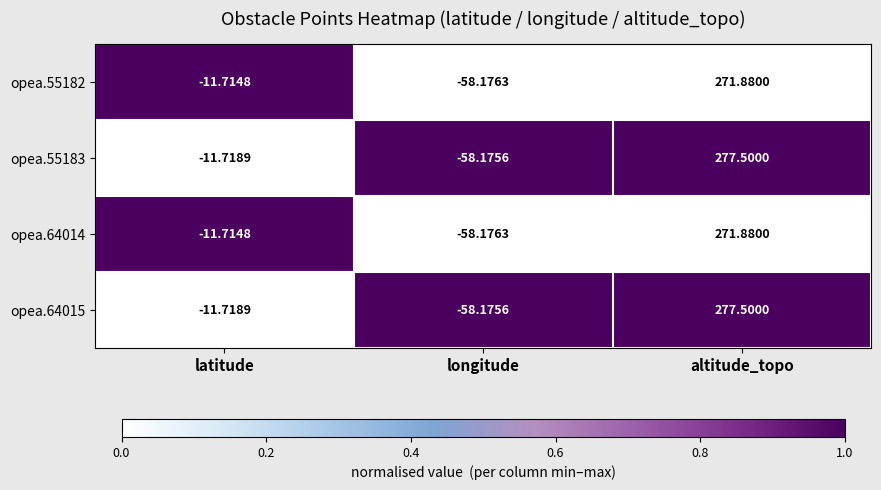

What is the greatest value displayed?

277.5